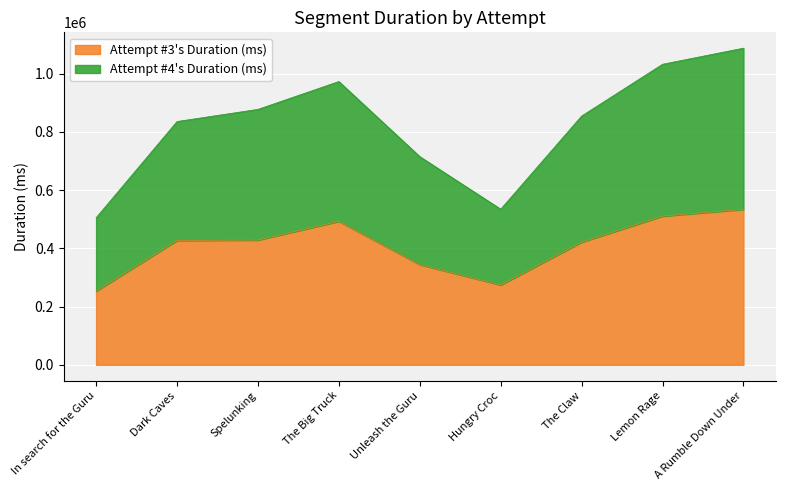

Where is Attempt #3's Duration (ms) nearest to the value 393691?

The Claw